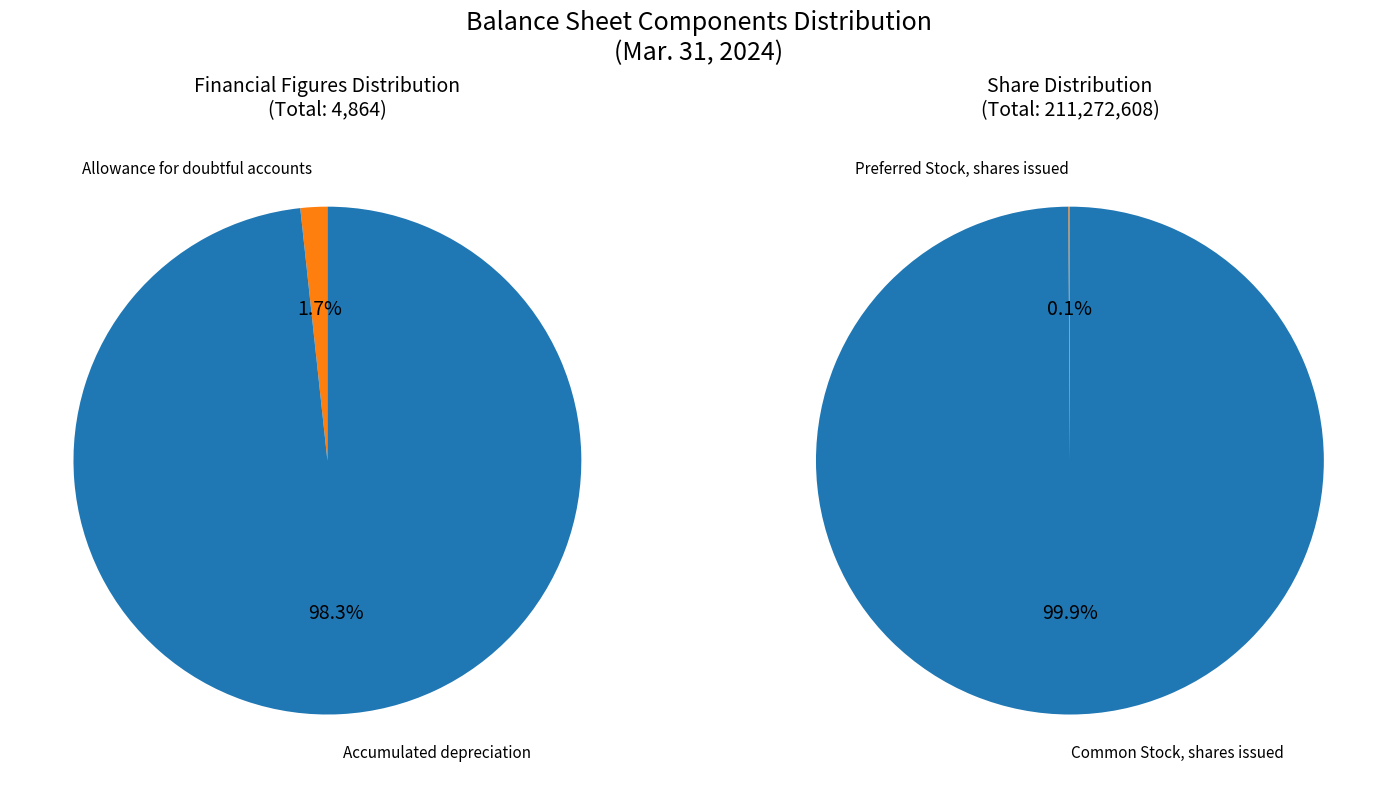

Which category accounts for the majority?

Common Stock, shares issued